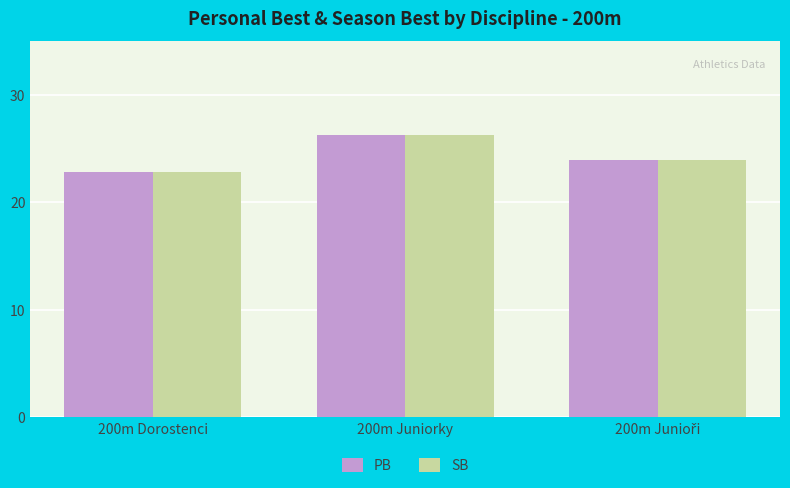

The value of PB at 200m Dorostenci is 39.9. True or false?

False